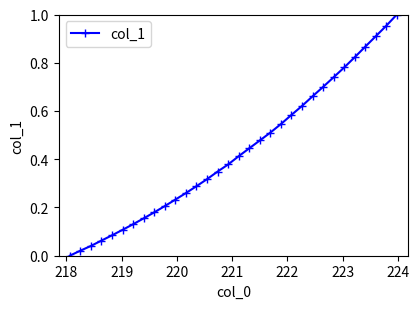

True or false: the data has more than 1 interior local peaks.

False